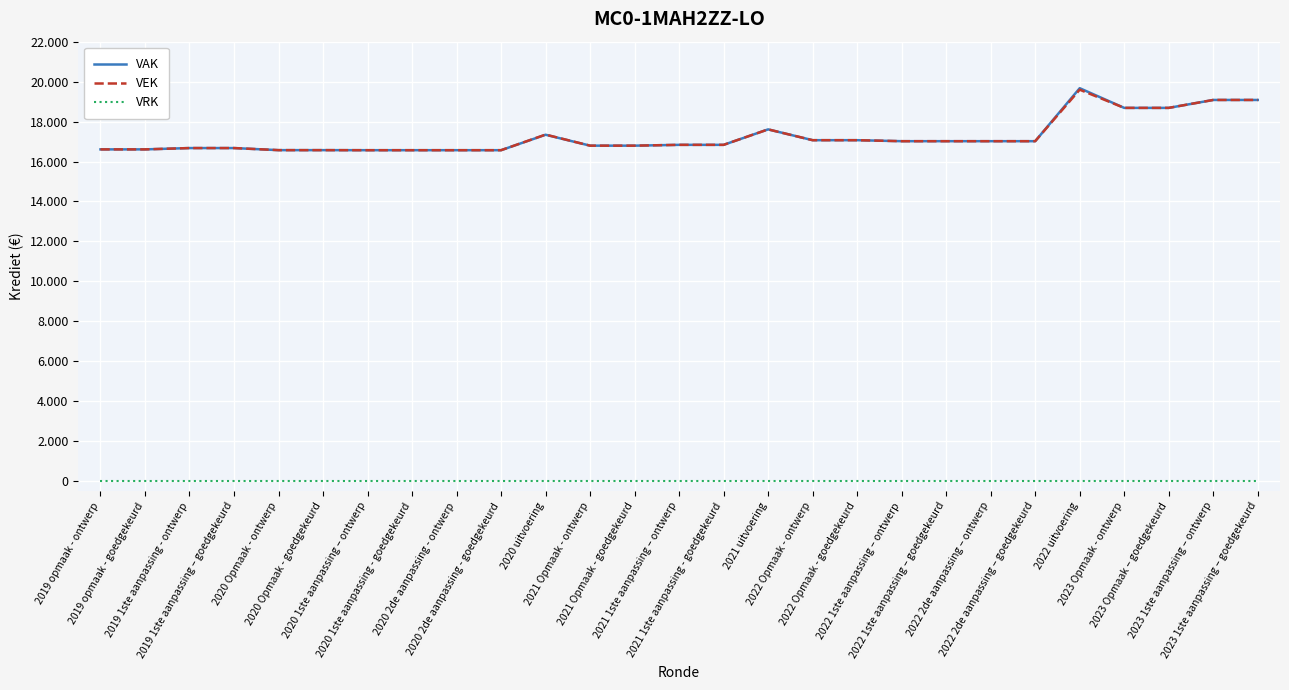

Does the chart display data point markers on the line(s)?

No